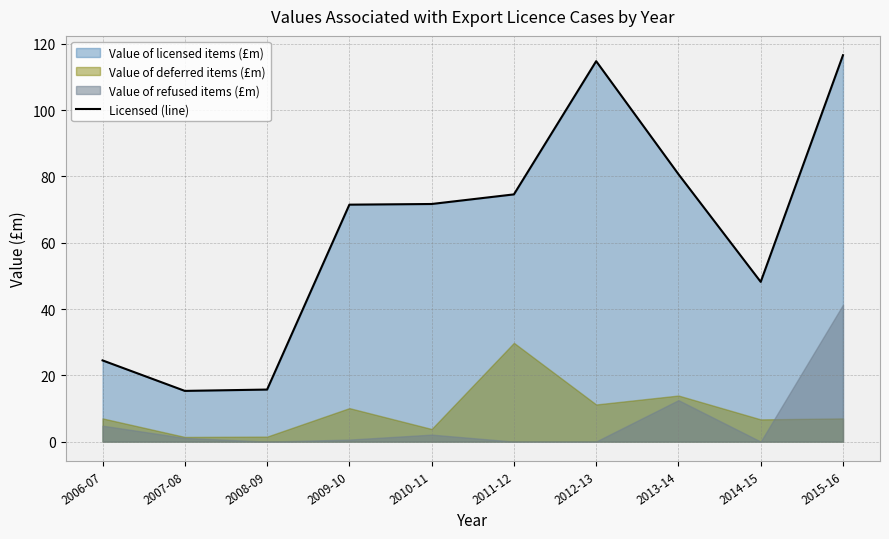

What position from the left is 2012-13?

7